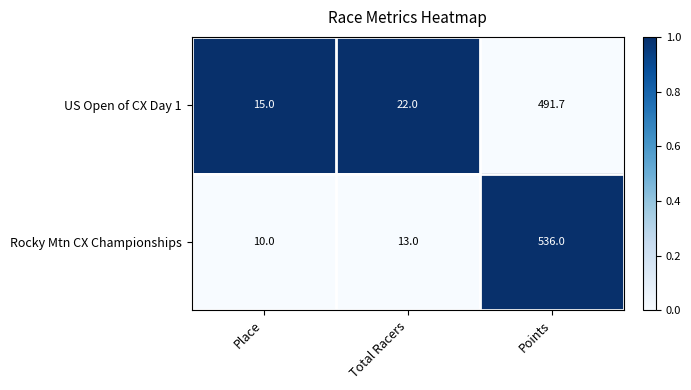

Rank the series by their maximum value, from highest to lowest.

Rocky Mtn CX Championships, US Open of CX Day 1